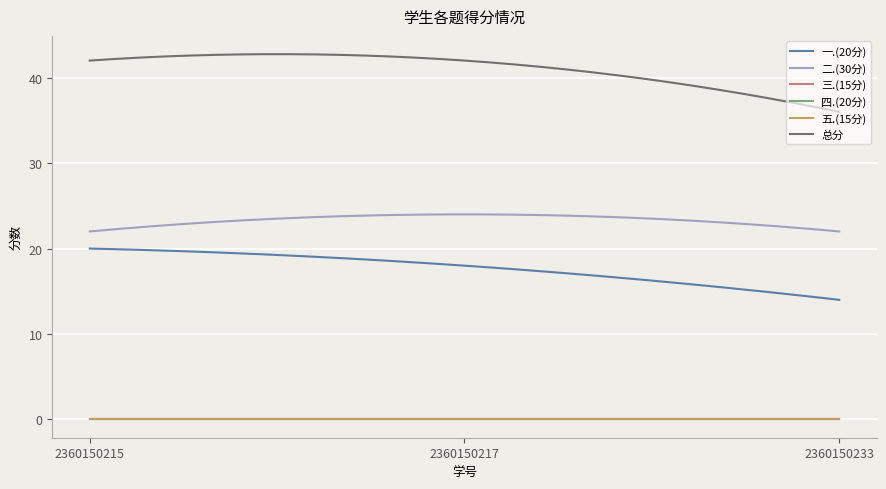

Does the chart have visible grid lines?

Yes